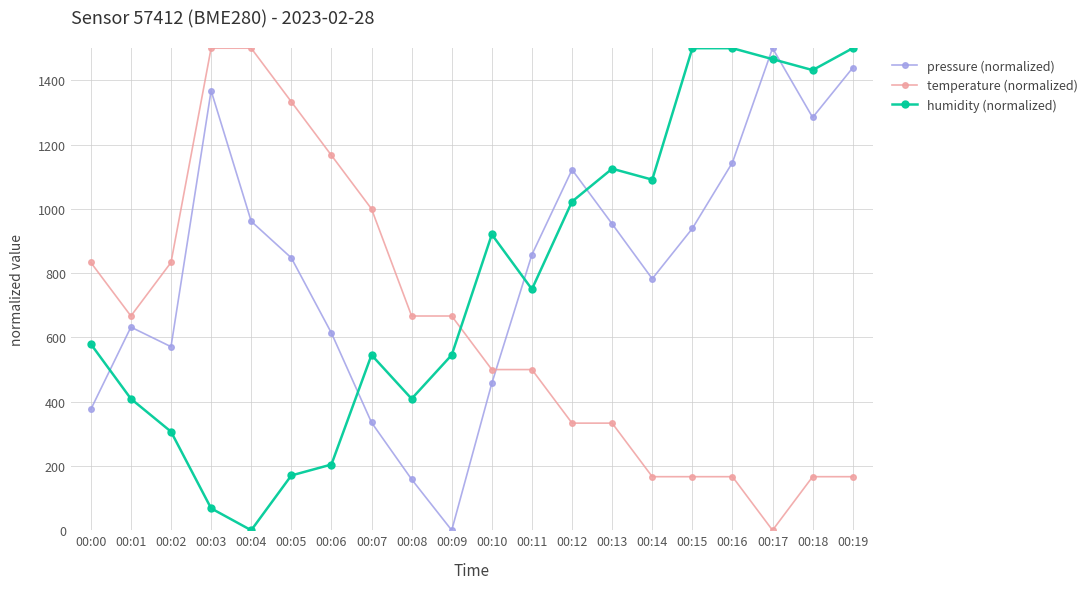

At which label does pressure (normalized) first exceed 857?

00:03